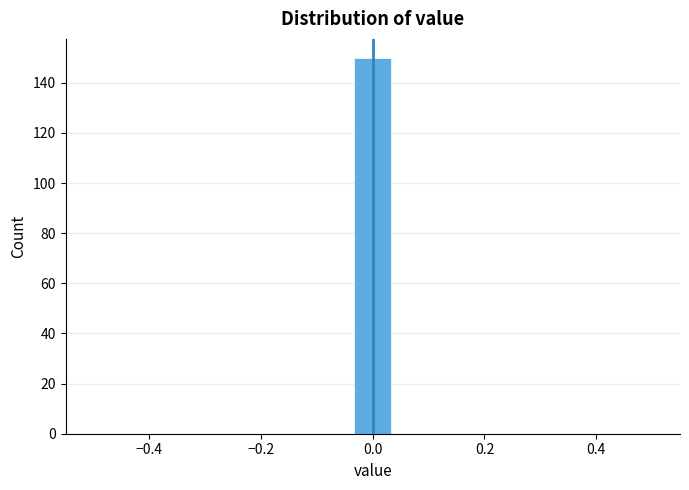

Read against the x-axis, roughly where is the centre of the tallest bar?

0.00